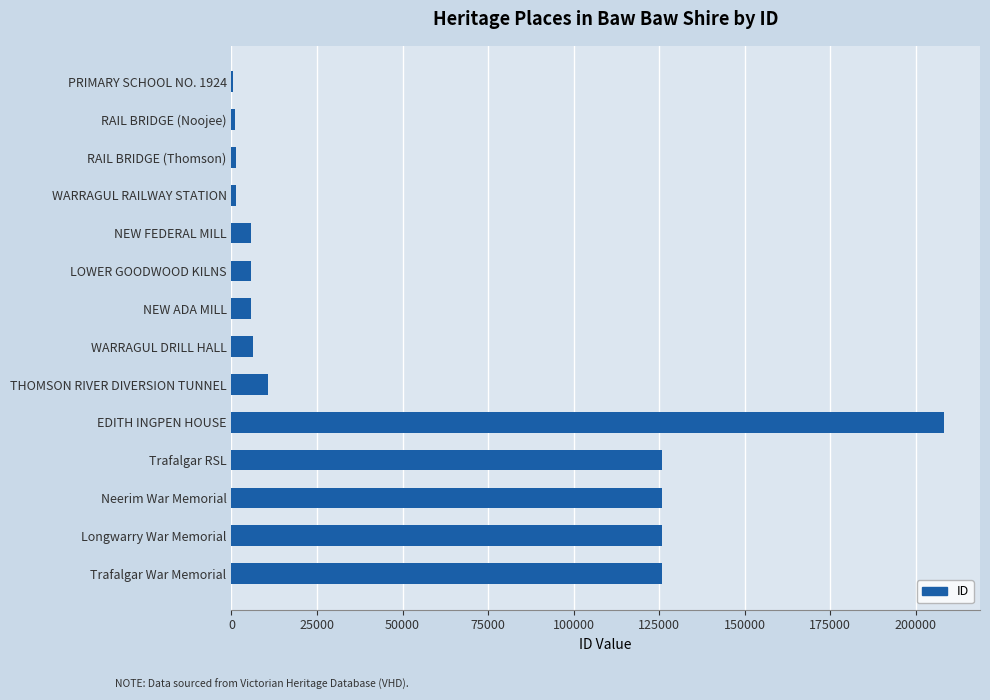

The chart shows a value of 10756 at THOMSON RIVER DIVERSION TUNNEL. True or false?

True